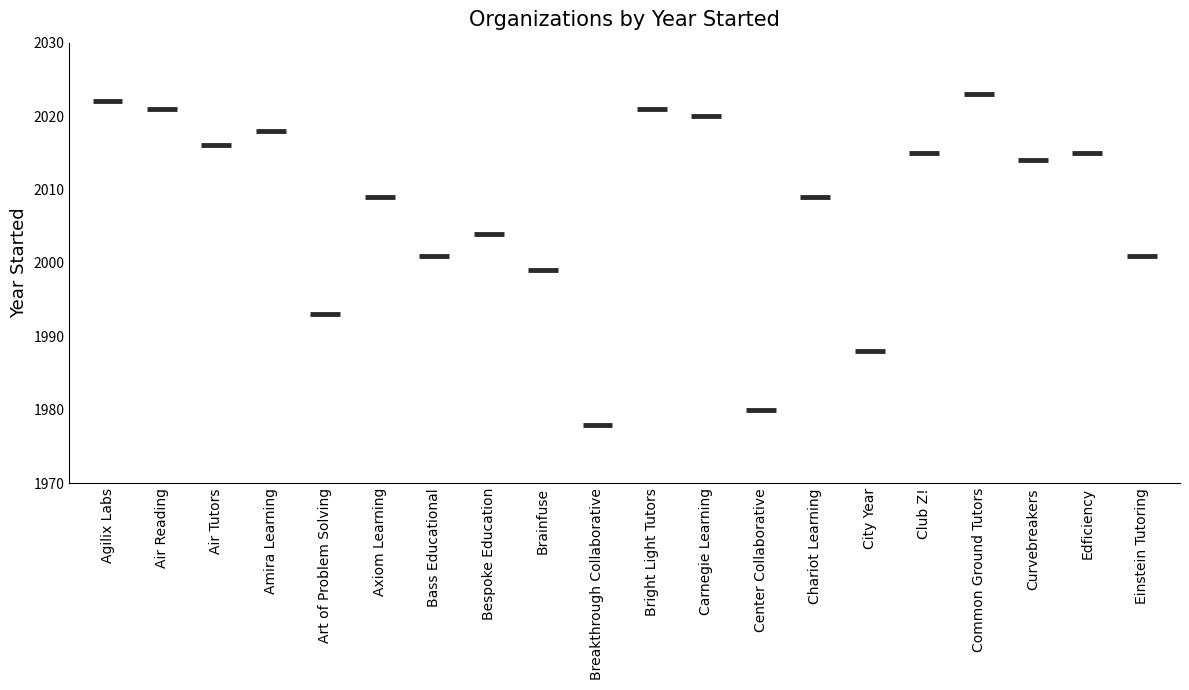

Rank the categories by value from highest to lowest.

Common Ground Tutors, Agilix Labs, Air Reading, Bright Light Tutors, Carnegie Learning, Amira Learning, Air Tutors, Club Z!, Edficiency, Curvebreakers, Axiom Learning, Chariot Learning, Bespoke Education, Bass Educational, Einstein Tutoring, Brainfuse, Art of Problem Solving, City Year, Center Collaborative, Breakthrough Collaborative